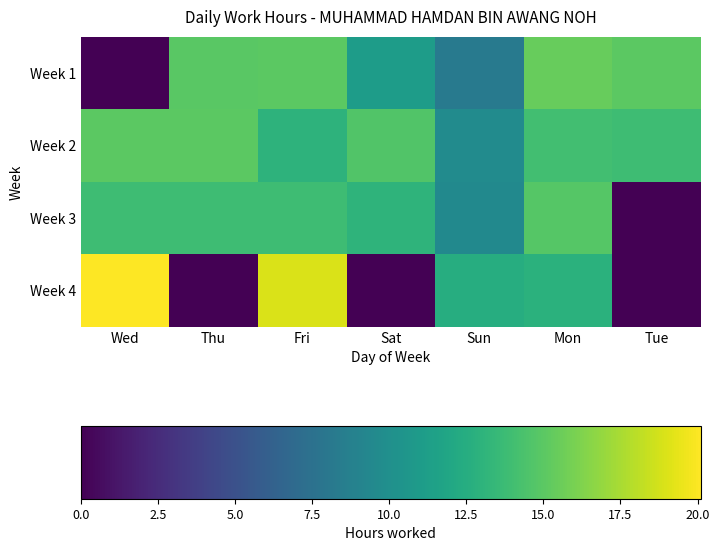

Rank the series at Mon from highest to lowest value.

Week 1, Week 3, Week 2, Week 4